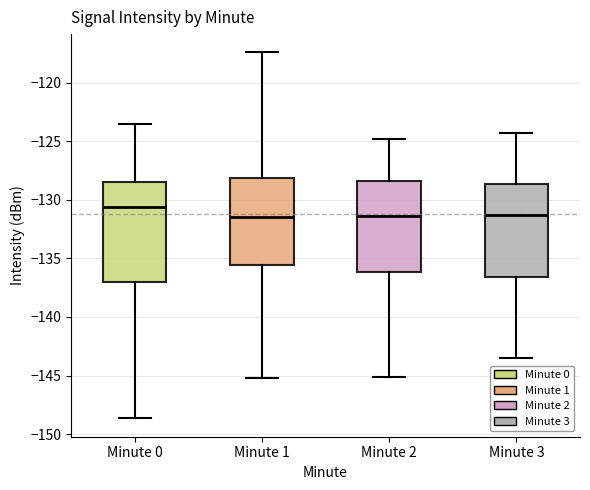

Where does the median line of the box for Minute 0 sit on the y-axis? The values are not printed on the chart, so give them approximately, as read against the axis.

-130.5